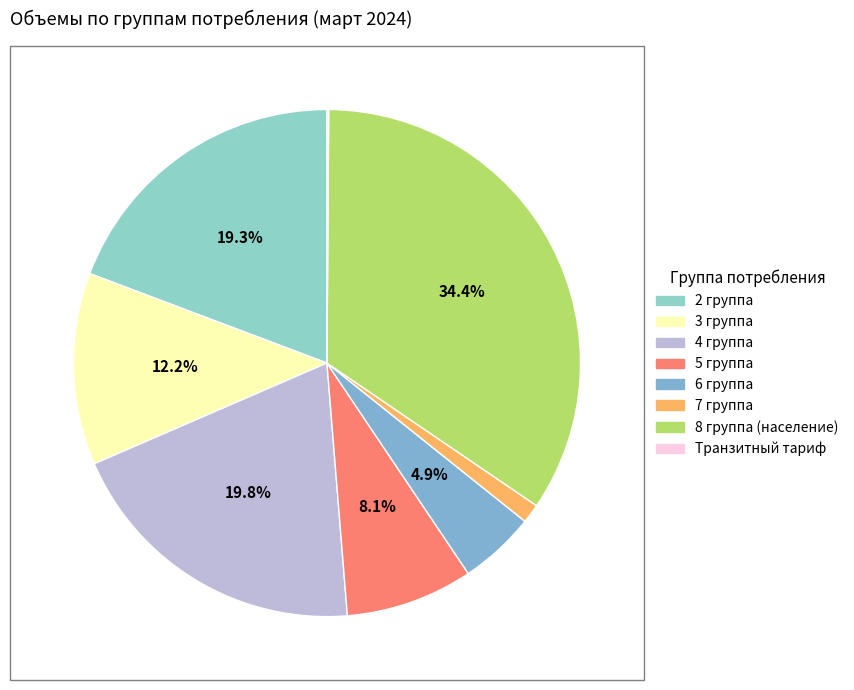

What percentage is the 7 группа slice, to the nearest percent?

1%